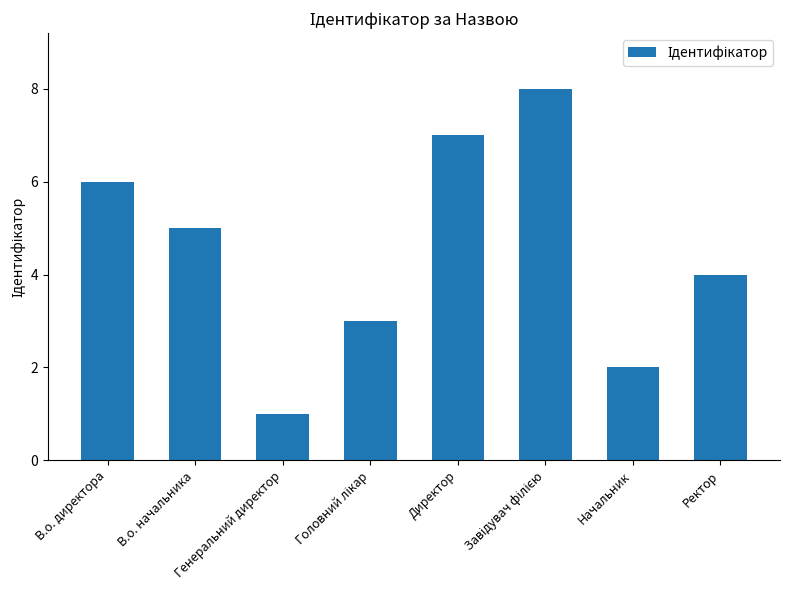

Where does the data first go above 5?

В.о. директора